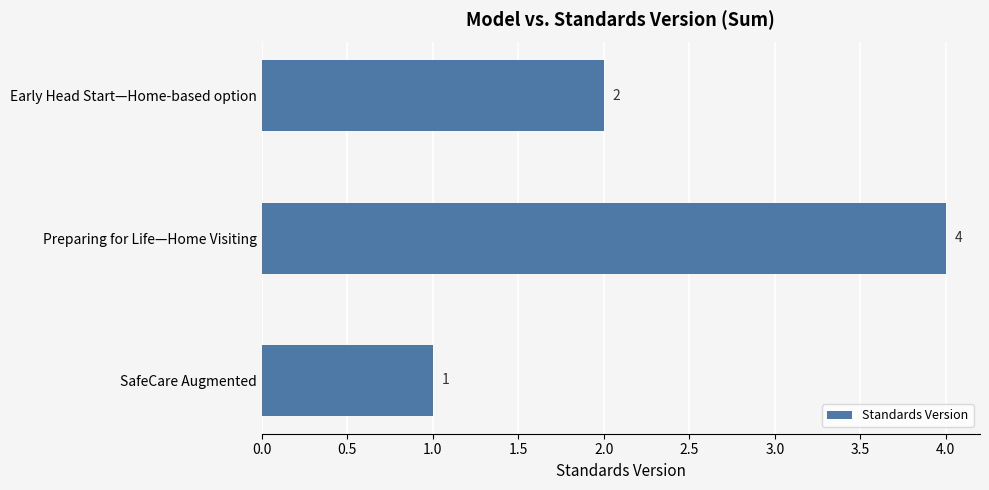

Which has a higher value, SafeCare Augmented or Early Head Start—Home-based option?

Early Head Start—Home-based option